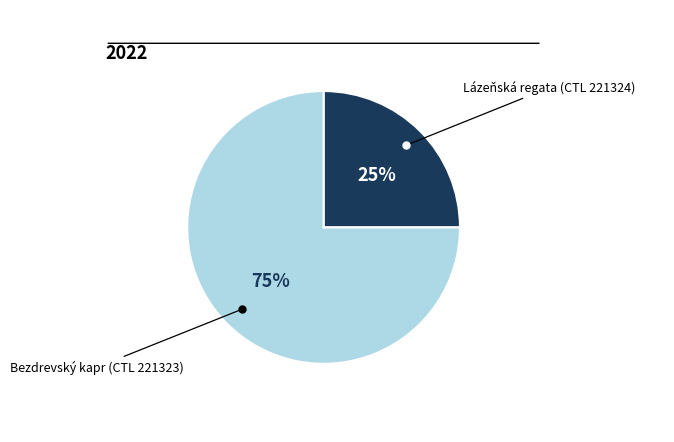

To the nearest percent, what is the difference between the largest and smallest slice percentages?

50%